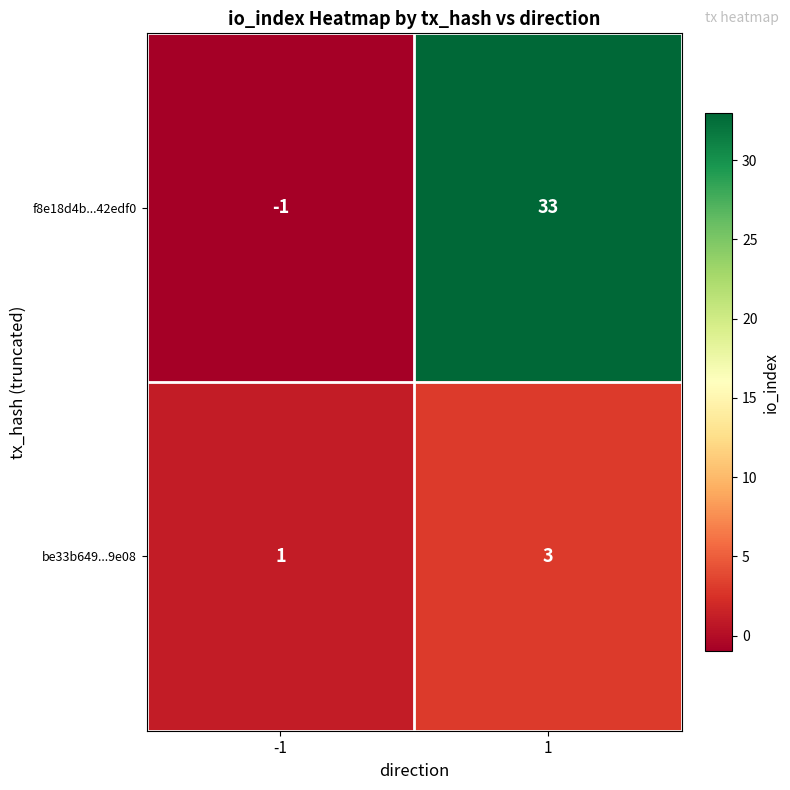

What is the sum of all be33b649...9e08 values?

4